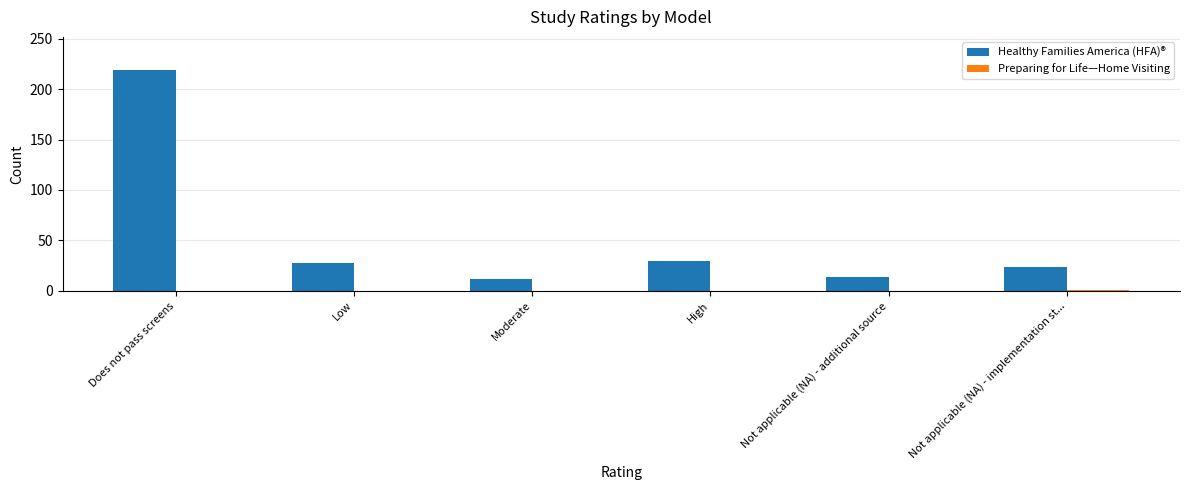

What is the maximum value shown in the chart?

219